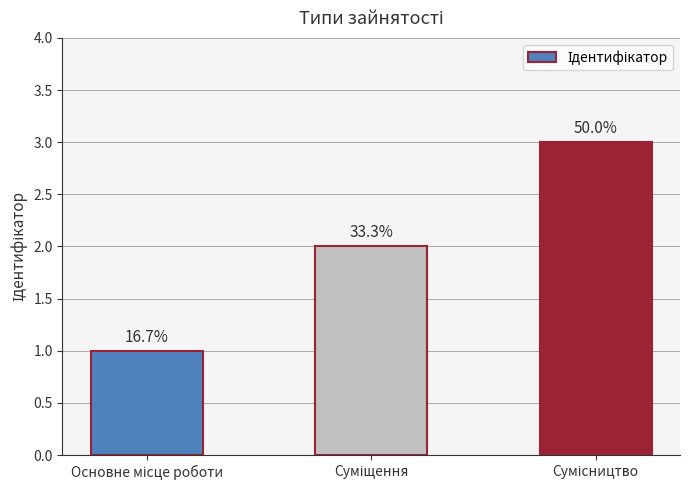

What is the ratio of the value at Суміщення to the value at Основне місце роботи?

2.0